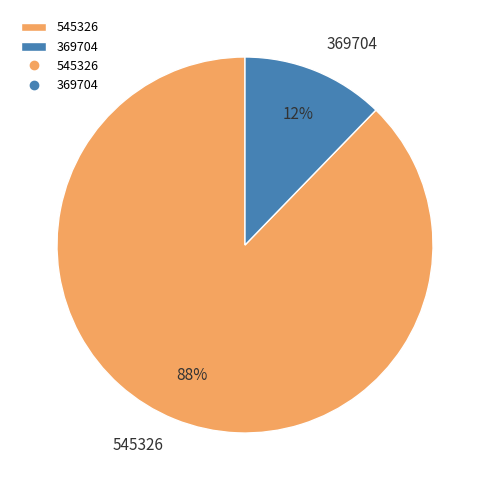

To the nearest percent, what is the average slice percentage?

50%